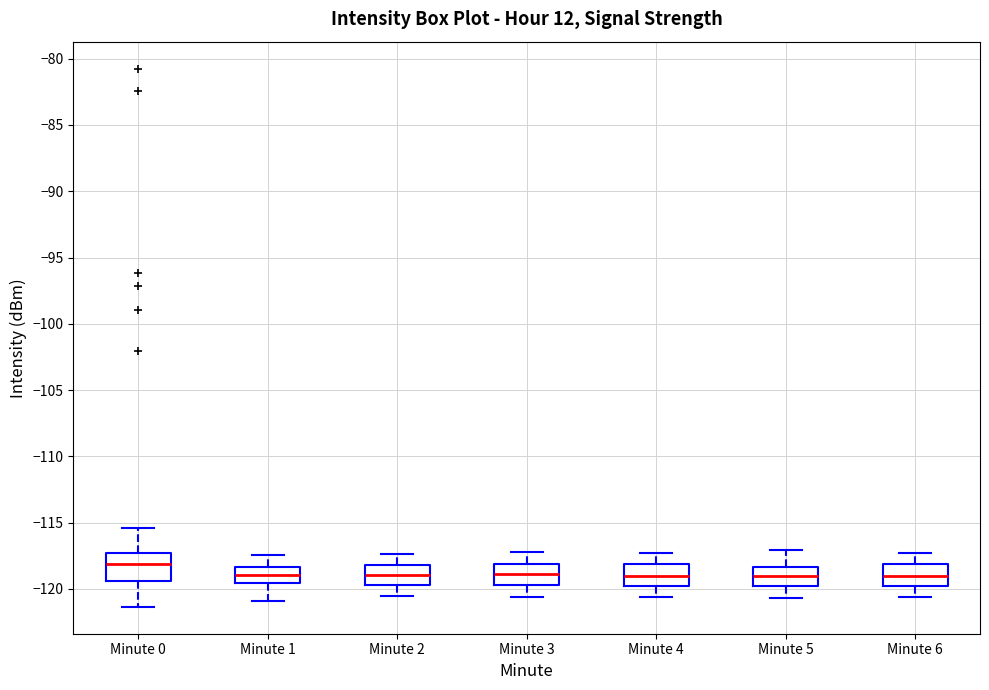

Where does the lower whisker of the box for Minute 6 end on the y-axis? The values are not printed on the chart, so give them approximately, as read against the axis.

-120.5